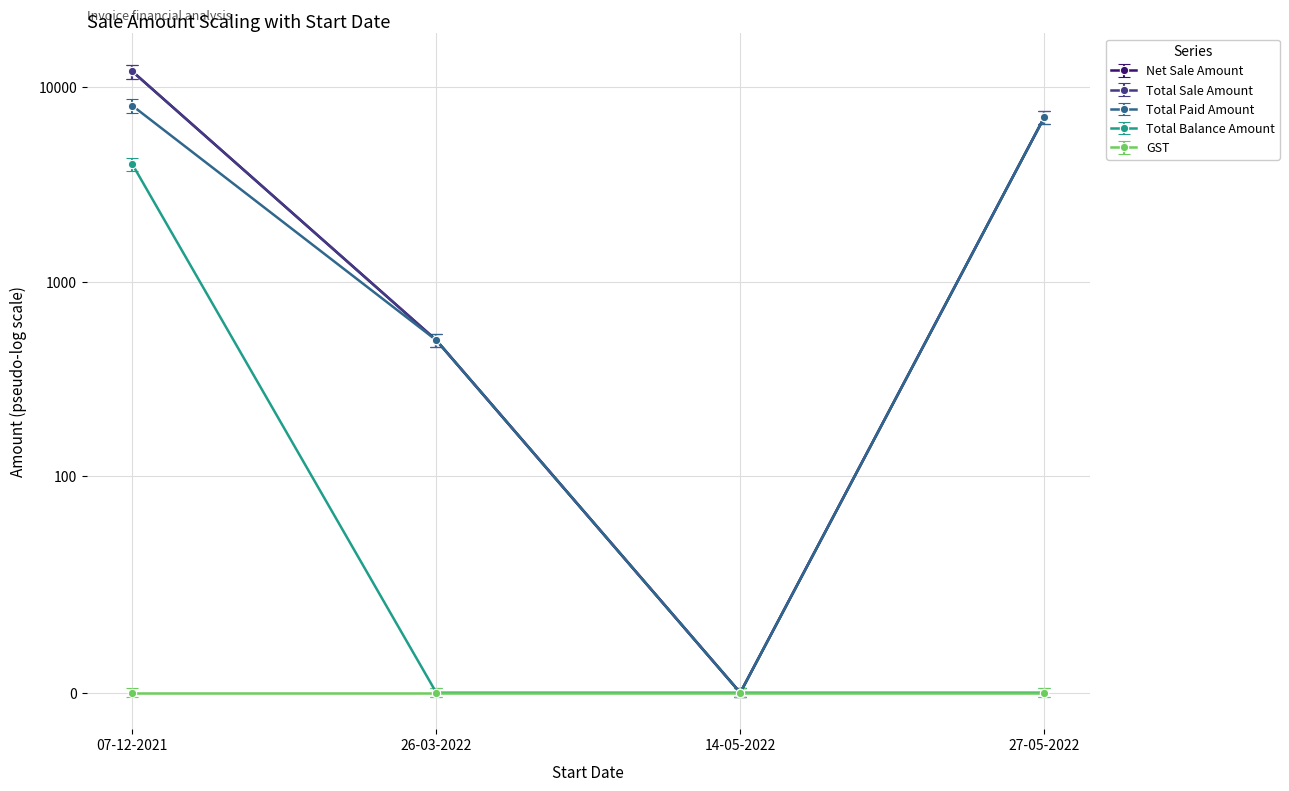

At how many categories does at least one series exceed 7907?

1